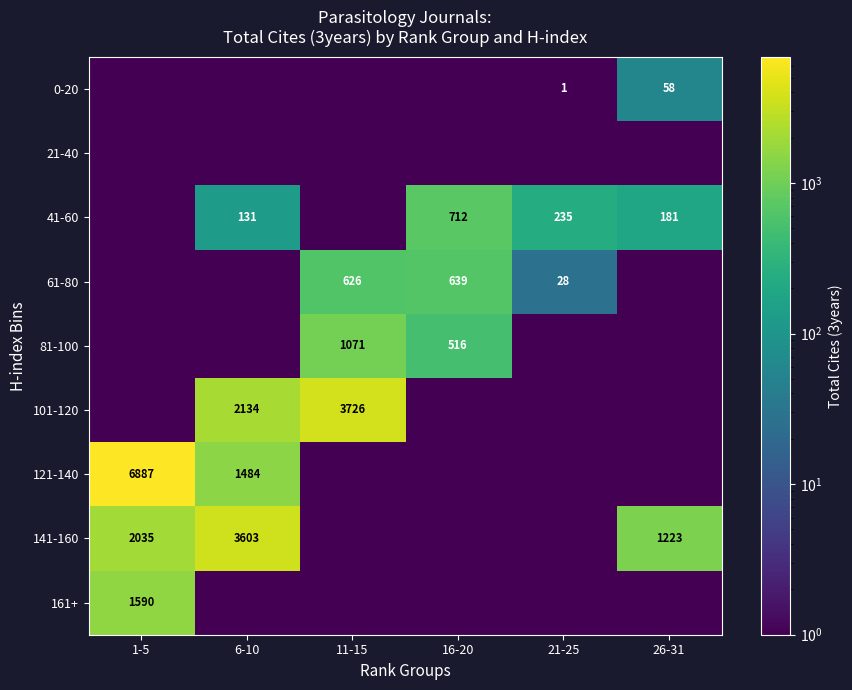

Is the value of 141-160 at 6-10 greater than the value of 121-140 at 1-5?

No